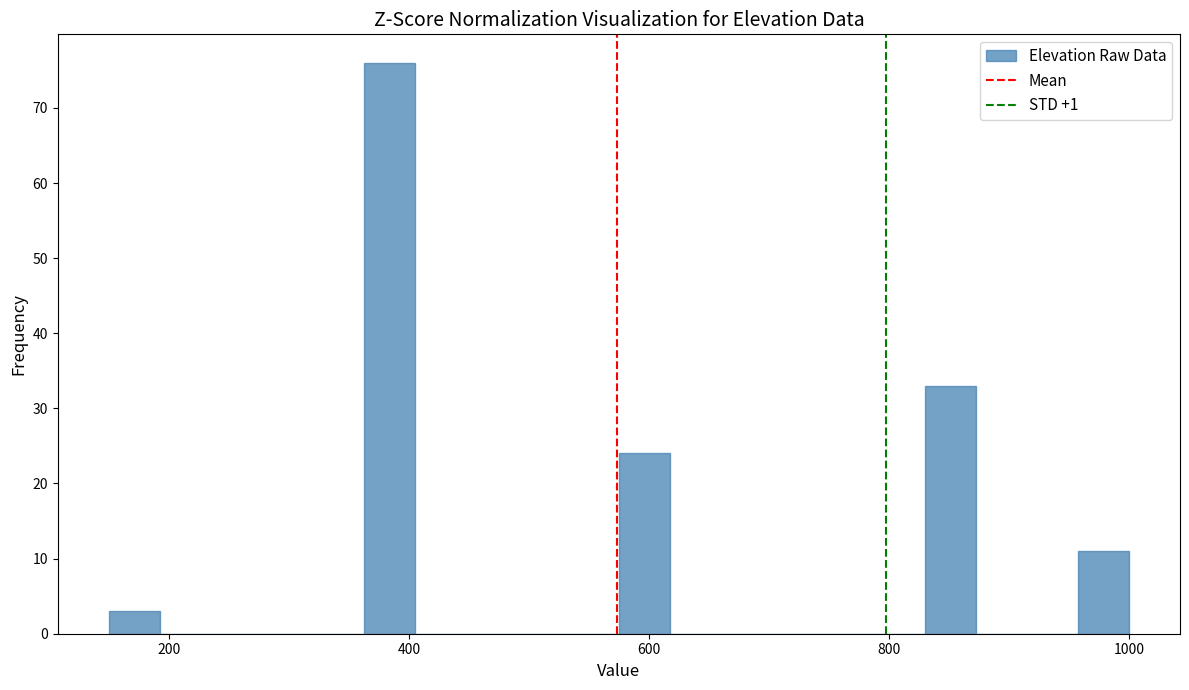

Read against the x-axis, roughly where is the centre of the tallest bar?

380